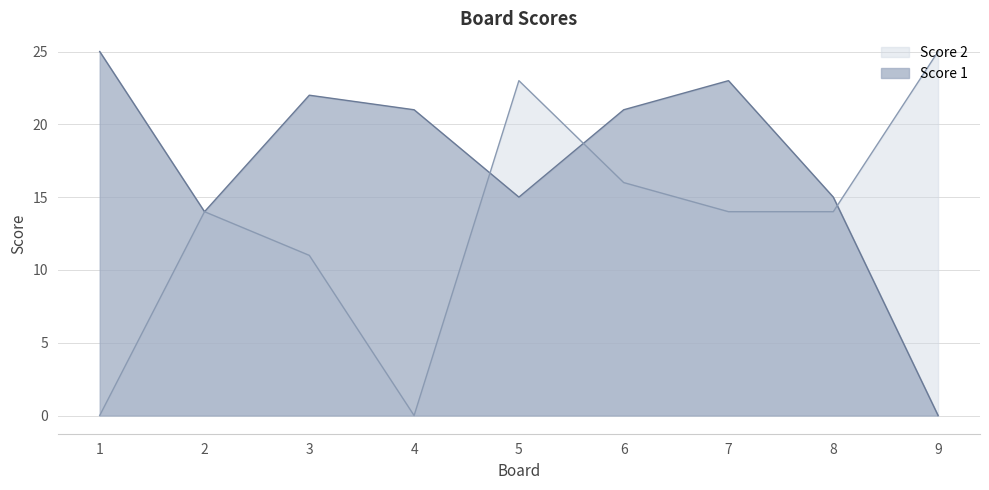

How many interior local valleys does the Score 2 series have?

1